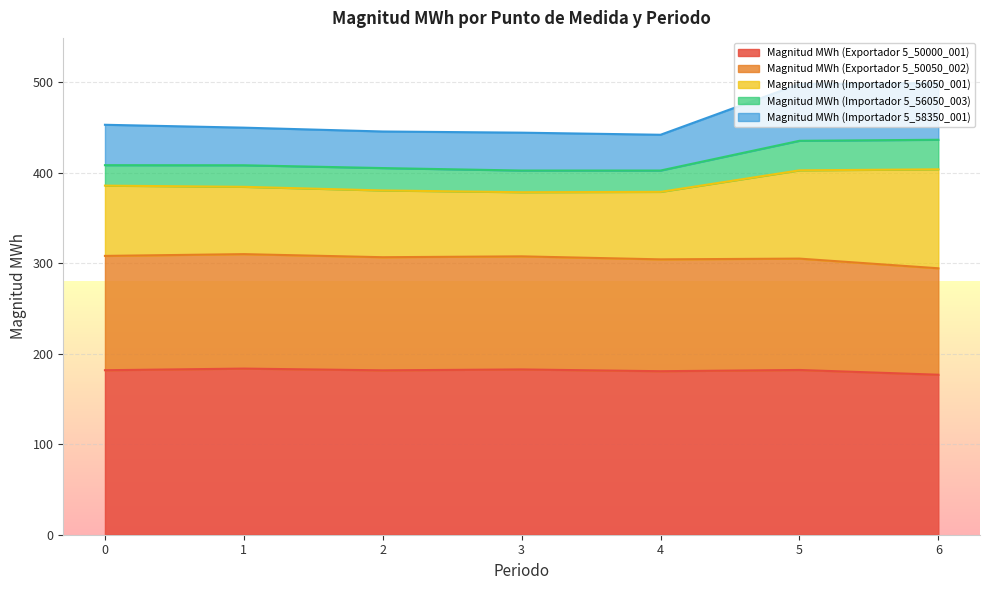

What is the total value across all series at 6?

499.2